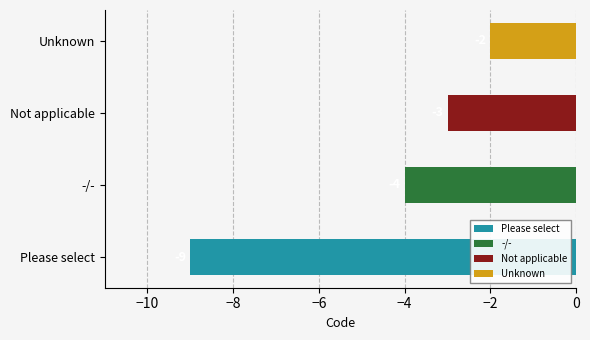

How many bars are there in total?

4